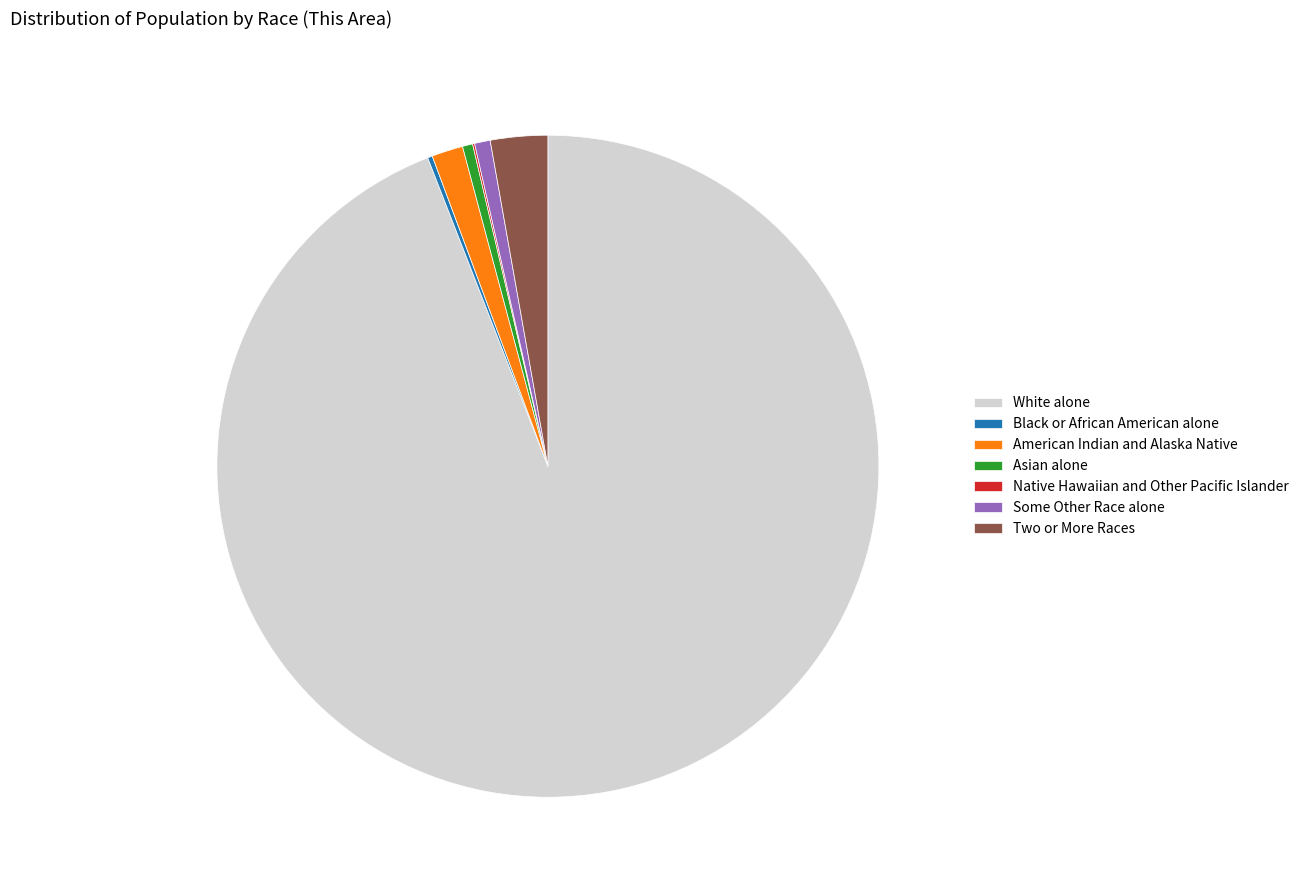

Which slice is the largest?

White alone